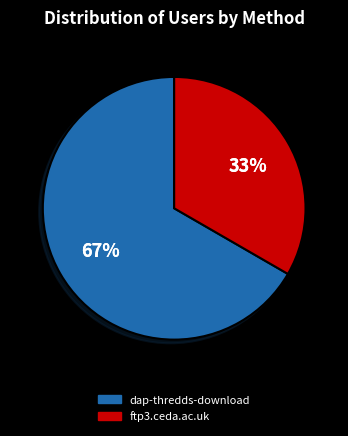

What percentage is the dap-thredds-download slice, to the nearest percent?

67%